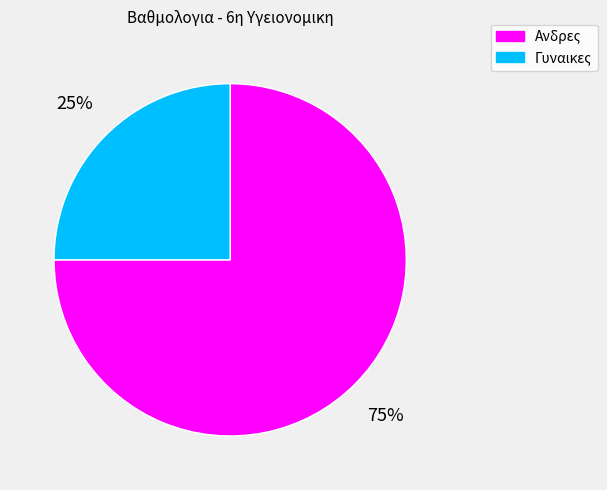

Is there any slice that represents more than half of the pie?

Yes